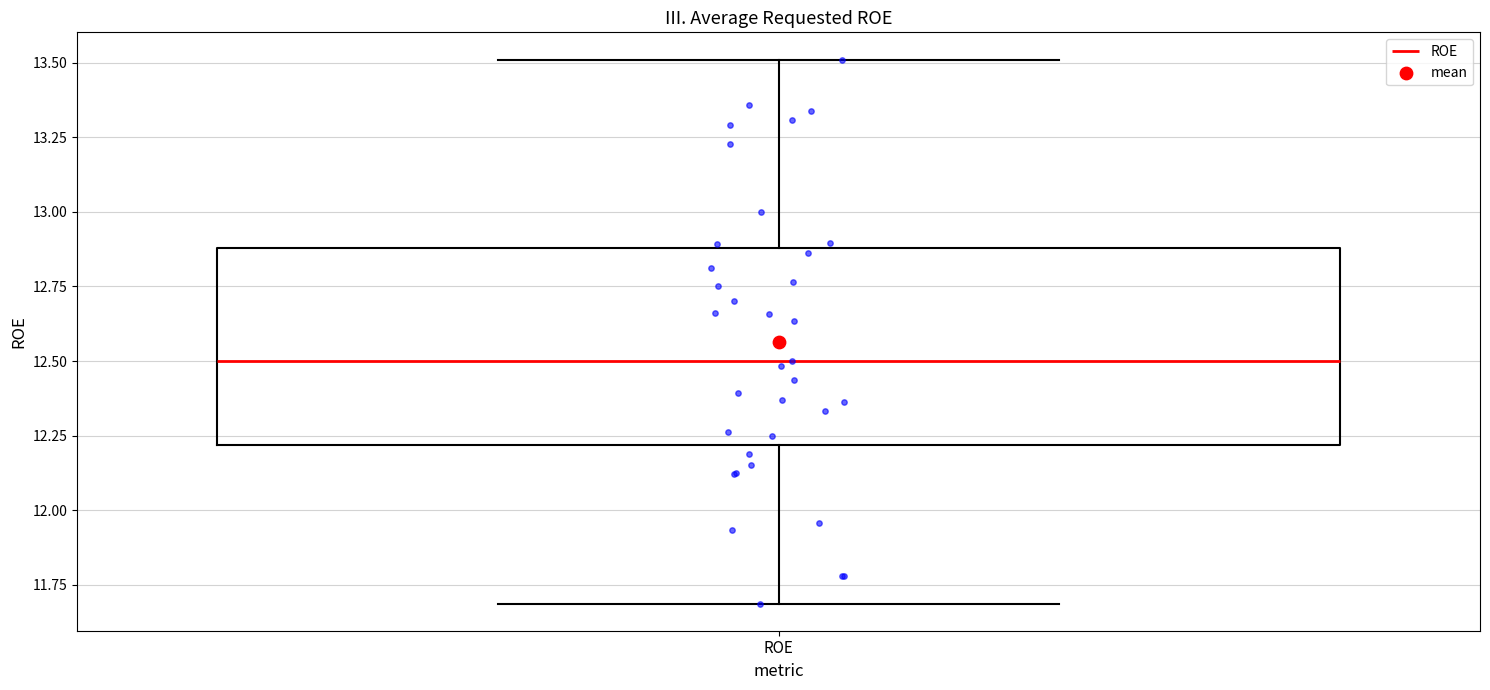

Transcribe this box plot: give where the median line is, the range the box spans, and where the two whiskers end, as read against the y-axis. The values are not printed on the chart, so give them approximately, as read against the axis.

median 12.5, box 12.2 to 12.9, whiskers 11.7 to 13.5